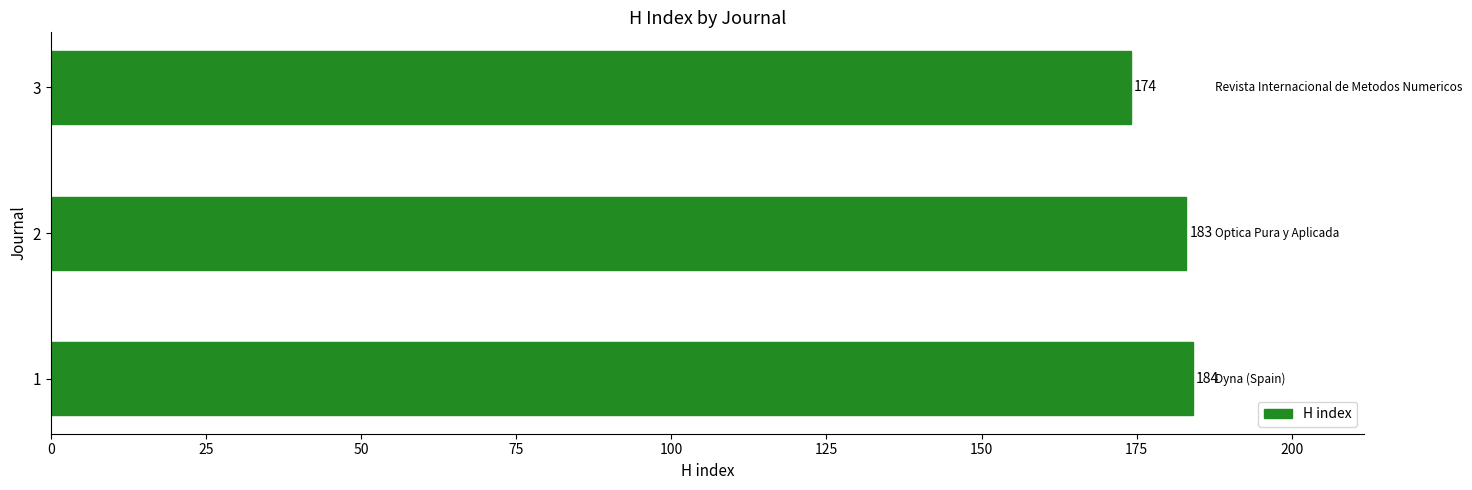

Reading bottom to top, list all the values displayed in this chart.

1=184	2=183	3=174